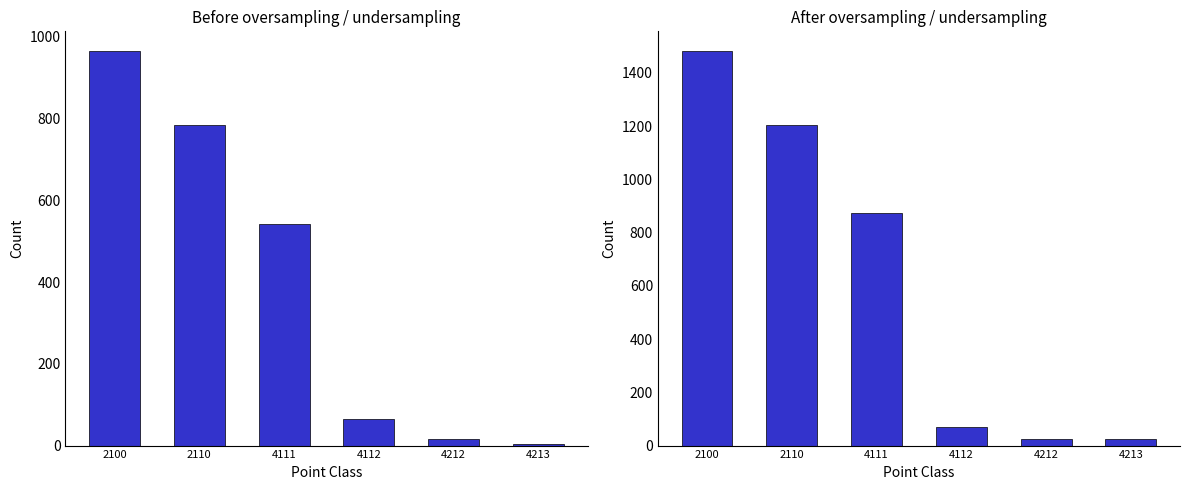

At which label does 2026 թվական first exceed 873?

2100